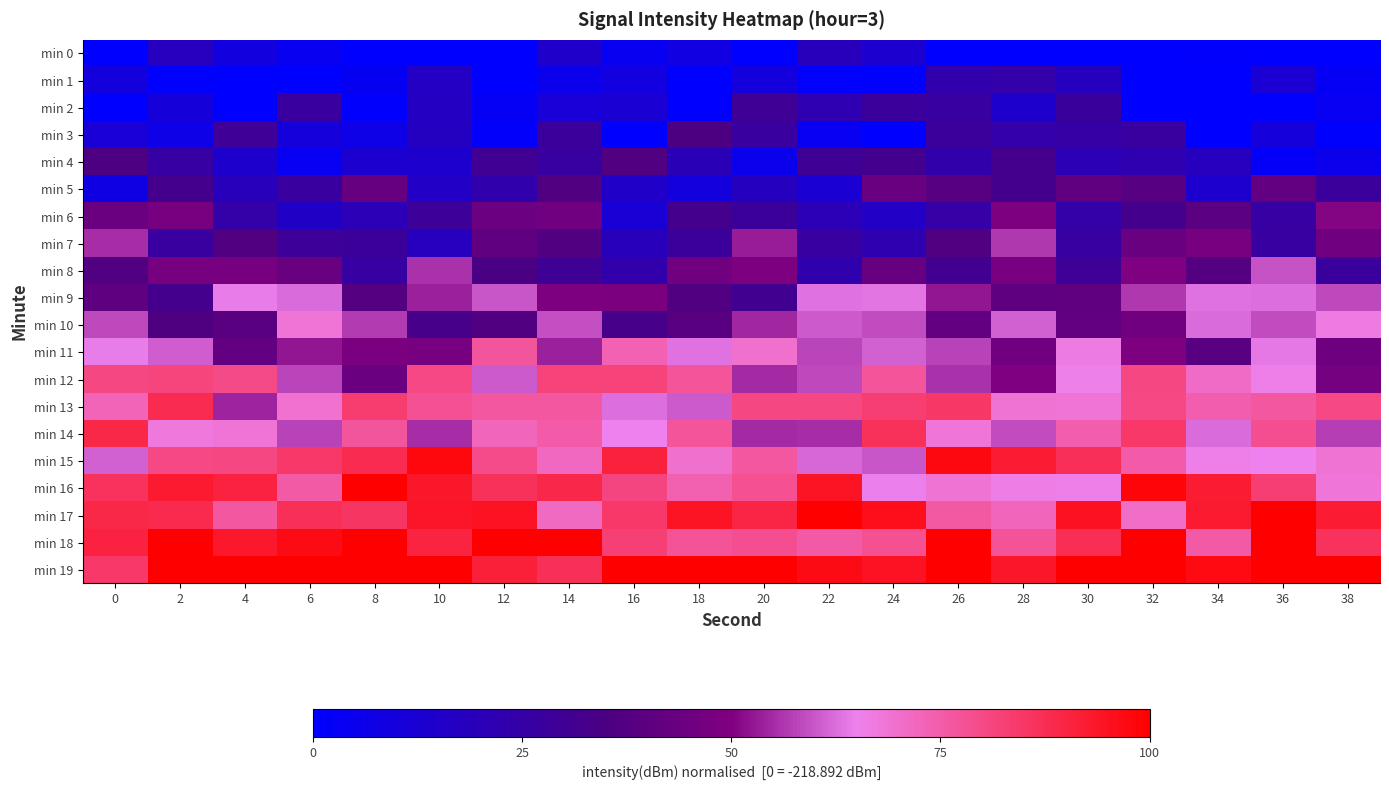

Reading right to left, what are all the values shown in this chart?

min 0: 38=0.0	36=0.0	34=1.0	32=0.0	30=0.0	28=0.0	26=0.0	24=13.3	22=18.8	20=0.0	18=8.3	16=4.0	14=14.6	12=0.0	10=0.0	8=0.0	6=3.9	4=9.3	2=18.0	0=0.0
min 1: 38=2.9	36=12.6	34=0.0	32=0.0	30=17.6	28=23.9	26=23.2	24=0.0	22=0.0	20=9.6	18=0.0	16=9.0	14=5.8	12=0.0	10=16.7	8=3.5	6=0.0	4=0.0	2=0.0	0=9.7
min 2: 38=3.5	36=0.0	34=0.0	32=0.0	30=27.4	28=14.4	26=26.3	24=28.1	22=21.5	20=29.3	18=0.0	16=12.4	14=11.3	12=3.0	10=17.0	8=0.9	6=26.9	4=0.0	2=10.3	0=0.0
min 3: 38=0.4	36=10.1	34=0.0	32=26.6	30=24.9	28=24.1	26=28.4	24=0.0	22=3.7	20=26.7	18=35.3	16=0.0	14=27.9	12=1.4	10=17.5	8=7.0	6=10.1	4=28.9	2=6.6	0=11.3
min 4: 38=5.4	36=2.1	34=18.2	32=22.0	30=20.8	28=31.9	26=23.5	24=31.5	22=29.6	20=5.8	18=19.9	16=36.5	14=26.6	12=30.2	10=14.1	8=13.5	6=3.6	4=14.3	2=26.0	0=35.6
min 5: 38=27.9	36=42.0	34=13.8	32=38.5	30=41.2	28=31.7	26=38.6	24=43.5	22=12.8	20=17.9	18=9.4	16=15.5	14=36.5	12=22.7	10=16.3	8=42.6	6=26.7	4=18.9	2=31.8	0=7.6
min 6: 38=50.5	36=26.1	34=39.7	32=32.3	30=24.5	28=49.3	26=25.1	24=16.4	22=20.5	20=28.3	18=32.0	16=11.9	14=46.0	12=44.3	10=28.7	8=20.7	6=16.0	4=24.3	2=47.4	0=43.9
min 7: 38=46.0	36=26.3	34=47.3	32=43.7	30=26.5	28=56.3	26=36.4	24=22.6	22=26.4	20=53.2	18=28.0	16=18.9	14=36.9	12=41.2	10=18.3	8=28.2	6=28.9	4=36.7	2=26.9	0=55.3
min 8: 38=27.6	36=59.6	34=37.6	32=49.7	30=29.1	28=47.9	26=31.2	24=42.6	22=22.8	20=49.2	18=45.7	16=23.7	14=29.6	12=34.9	10=55.5	8=25.7	6=43.5	4=47.4	2=47.4	0=36.8
min 9: 38=58.6	36=62.9	34=63.3	32=56.4	30=41.3	28=40.9	26=52.7	24=63.4	22=63.3	20=31.1	18=37.0	16=48.6	14=49.6	12=60.1	10=53.8	8=37.7	6=62.5	4=64.4	2=31.9	0=41.0
min 10: 38=66.6	36=58.6	34=62.5	32=45.6	30=42.1	28=61.1	26=41.6	24=58.7	22=60.3	20=54.6	18=39.1	16=32.8	14=59.2	12=36.7	10=33.0	8=56.9	6=68.6	4=39.1	2=36.0	0=58.3
min 11: 38=45.0	36=63.7	34=38.9	32=49.1	30=66.8	28=45.7	26=57.6	24=61.0	22=58.0	20=69.7	18=63.1	16=73.6	14=53.6	12=76.8	10=47.7	8=48.5	6=52.6	4=41.6	2=60.6	0=64.2
min 12: 38=47.0	36=66.0	34=71.0	32=80.6	30=65.4	28=49.9	26=55.8	24=77.2	22=58.6	20=54.9	18=77.3	16=81.7	14=81.8	12=60.3	10=80.3	8=43.8	6=58.0	4=79.8	2=81.3	0=80.8
min 13: 38=80.3	36=76.5	34=74.4	32=80.4	30=68.5	28=68.9	26=85.0	24=83.1	22=80.8	20=80.8	18=60.2	16=62.8	14=76.5	12=76.3	10=78.1	8=83.5	6=69.2	4=54.0	2=88.0	0=73.0
min 14: 38=57.1	36=78.6	34=62.3	32=84.5	30=74.6	28=58.8	26=68.1	24=86.6	22=55.2	20=54.9	18=77.3	16=65.1	14=75.4	12=72.3	10=55.1	8=76.8	6=57.4	4=68.7	2=67.2	0=89.3
min 15: 38=69.0	36=65.2	34=65.9	32=75.3	30=86.8	28=92.4	26=97.5	24=60.0	22=62.1	20=76.5	18=69.8	16=90.8	14=71.9	12=79.6	10=98.0	8=88.0	6=84.4	4=80.6	2=80.2	0=61.0
min 16: 38=68.1	36=83.2	34=92.4	32=98.4	30=65.8	28=66.1	26=68.9	24=64.8	22=94.5	20=78.4	18=74.1	16=81.0	14=88.7	12=86.4	10=93.7	8=100.0	6=75.4	4=90.6	2=92.8	0=86.2
min 17: 38=92.5	36=100.0	34=92.9	32=70.5	30=95.2	28=72.3	26=76.0	24=95.8	22=100.0	20=89.6	18=94.5	16=84.5	14=71.3	12=94.9	10=94.1	8=85.4	6=86.8	4=76.4	2=88.4	0=89.1
min 18: 38=86.0	36=100.0	34=75.7	32=100.0	30=87.5	28=77.6	26=100.0	24=78.5	22=75.5	20=78.8	18=77.5	16=82.6	14=100.0	12=100.0	10=90.2	8=100.0	6=96.6	4=93.1	2=100.0	0=90.3
min 19: 38=100.0	36=100.0	34=97.2	32=100.0	30=100.0	28=93.6	26=100.0	24=94.9	22=96.5	20=100.0	18=100.0	16=100.0	14=87.1	12=91.3	10=100.0	8=100.0	6=100.0	4=100.0	2=100.0	0=84.7